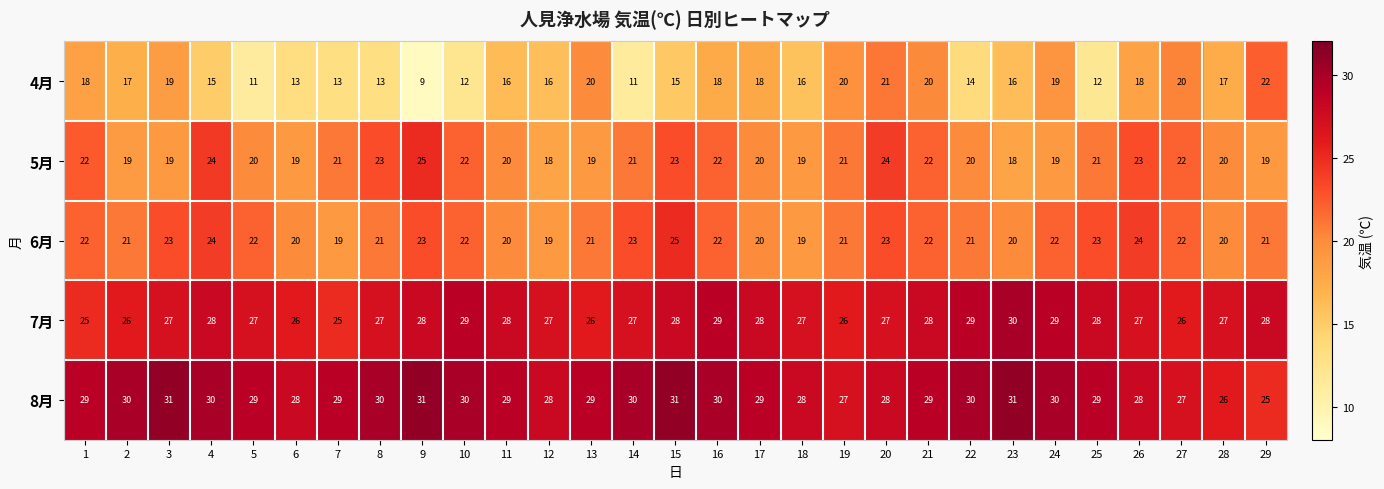

What is the maximum value shown in the chart?

31